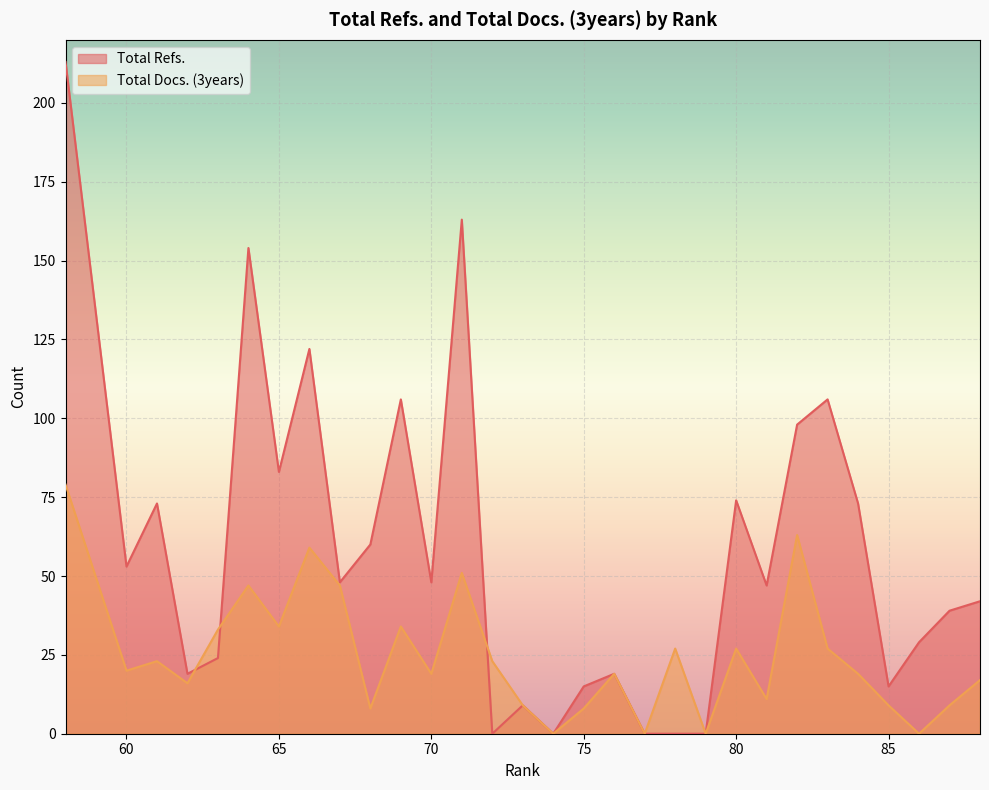

What is the difference between the maximum and minimum values in the Total Refs. series?

213